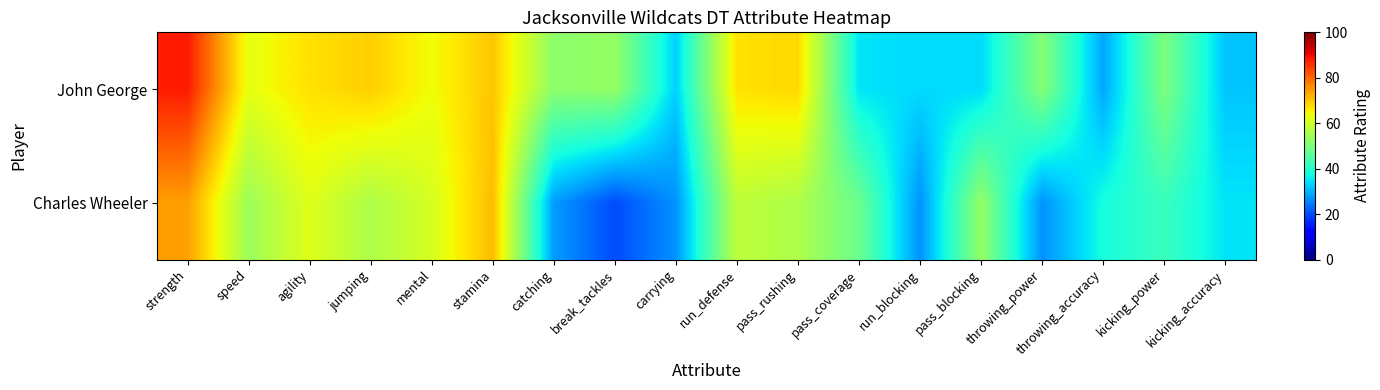

What is the difference between the highest and lowest values at throwing_power?

24